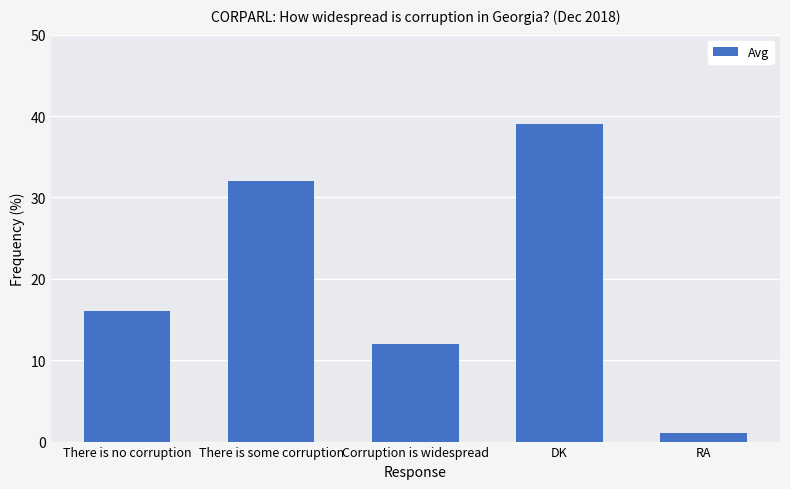

Reading right to left, what are all the values shown in this chart?

RA=1	DK=39	Corruption is widespread=12	There is some corruption=32	There is no corruption=16